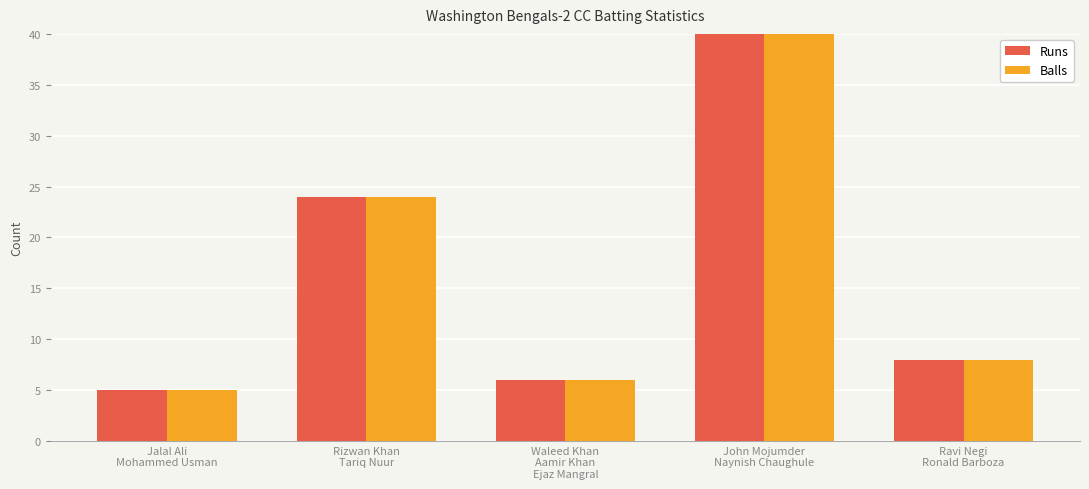

Reading left to right, transcribe all the data shown in this chart.

Runs: Jalal Ali
Mohammed Usman=5	Rizwan Khan
Tariq Nuur=24	Waleed Khan
Aamir Khan
Ejaz Mangral=6	John Mojumder
Naynish Chaughule=45	Ravi Negi
Ronald Barboza=8
Balls: Jalal Ali
Mohammed Usman=5	Rizwan Khan
Tariq Nuur=24	Waleed Khan
Aamir Khan
Ejaz Mangral=6	John Mojumder
Naynish Chaughule=45	Ravi Negi
Ronald Barboza=8